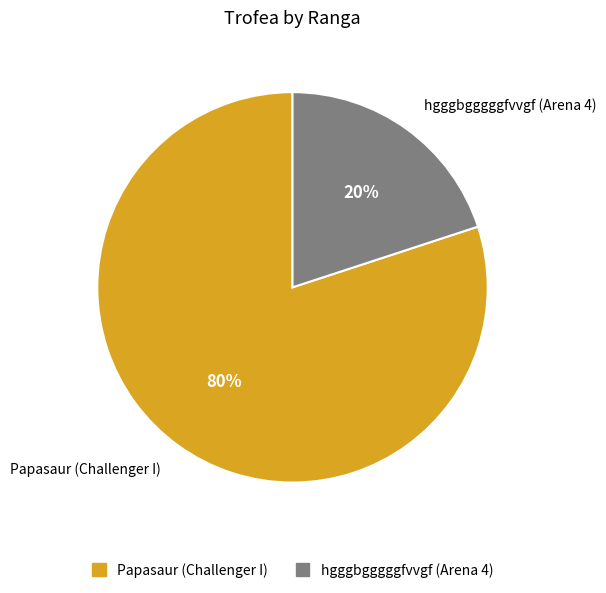

Do Papasaur (Challenger I) and hgggbgggggfvvgf (Arena 4) together represent more than half of the pie?

Yes